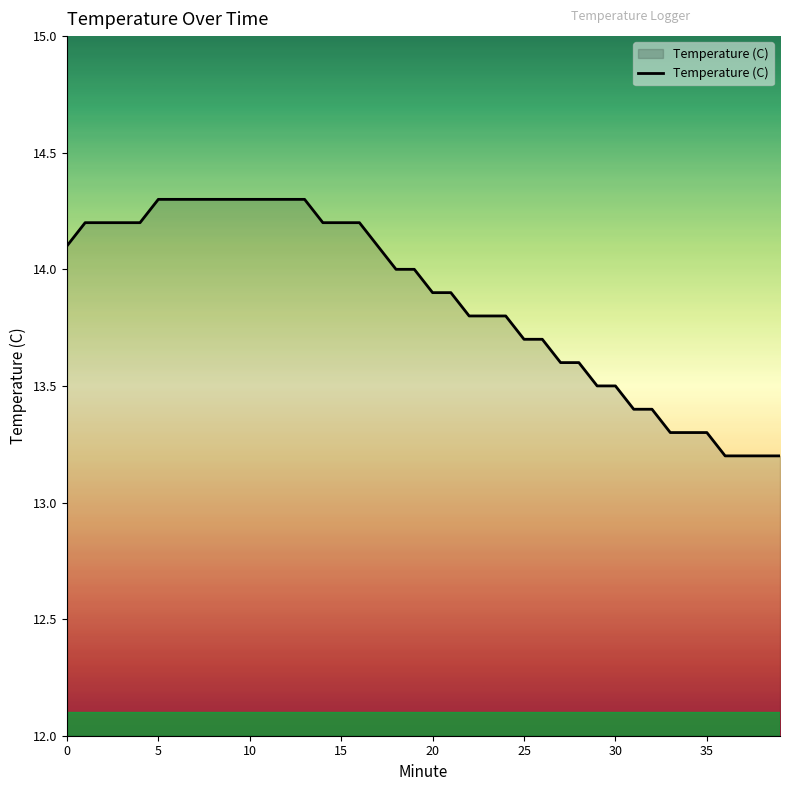

What is the difference between the maximum and second lowest values?

1.1